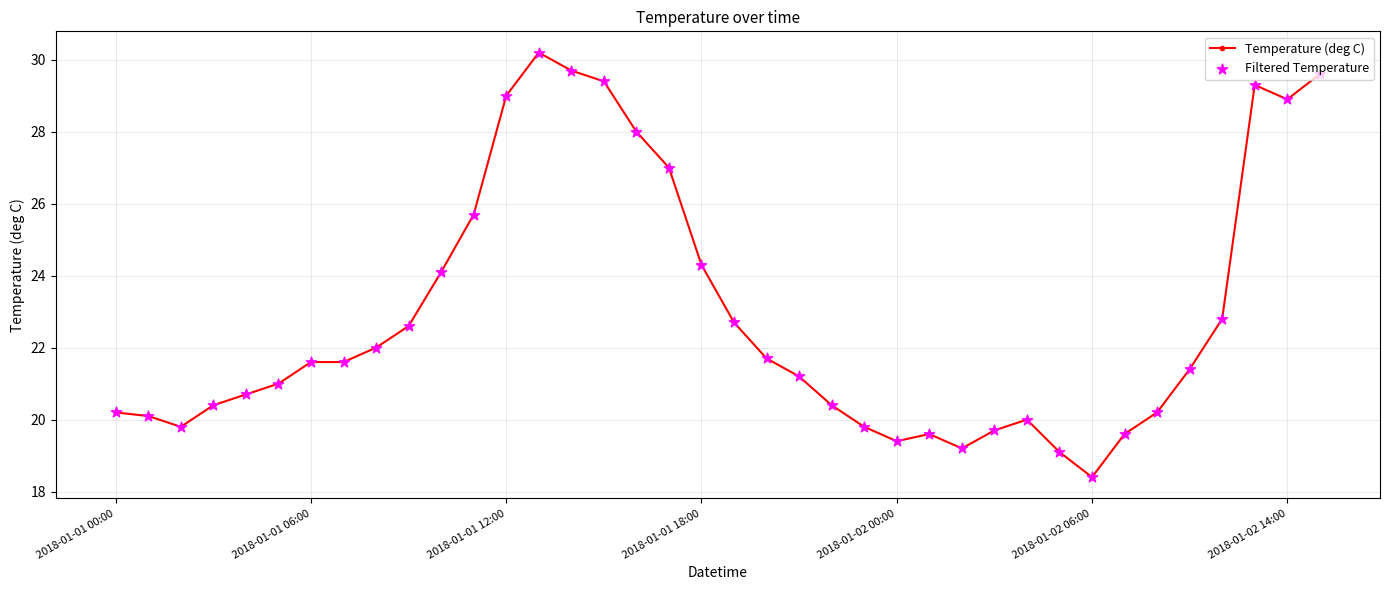

What is the value of the 12th point from the left?

25.7